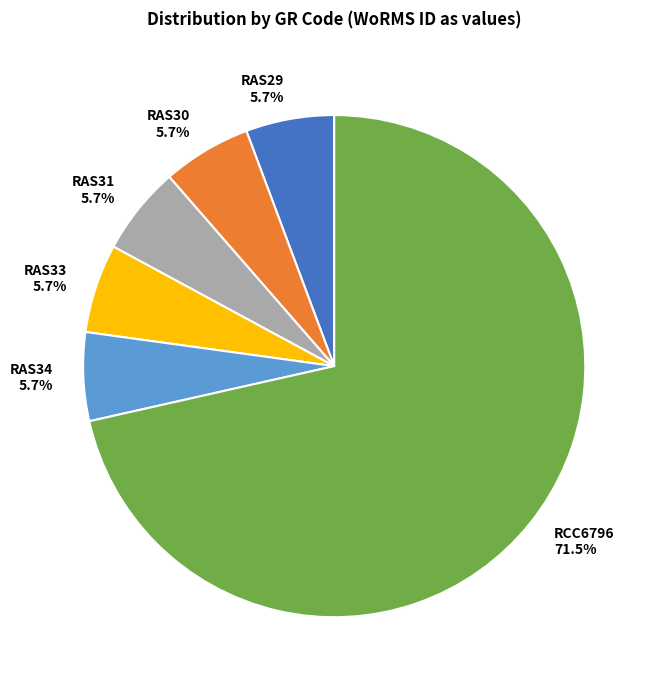

Which slice is the largest?

RCC6796